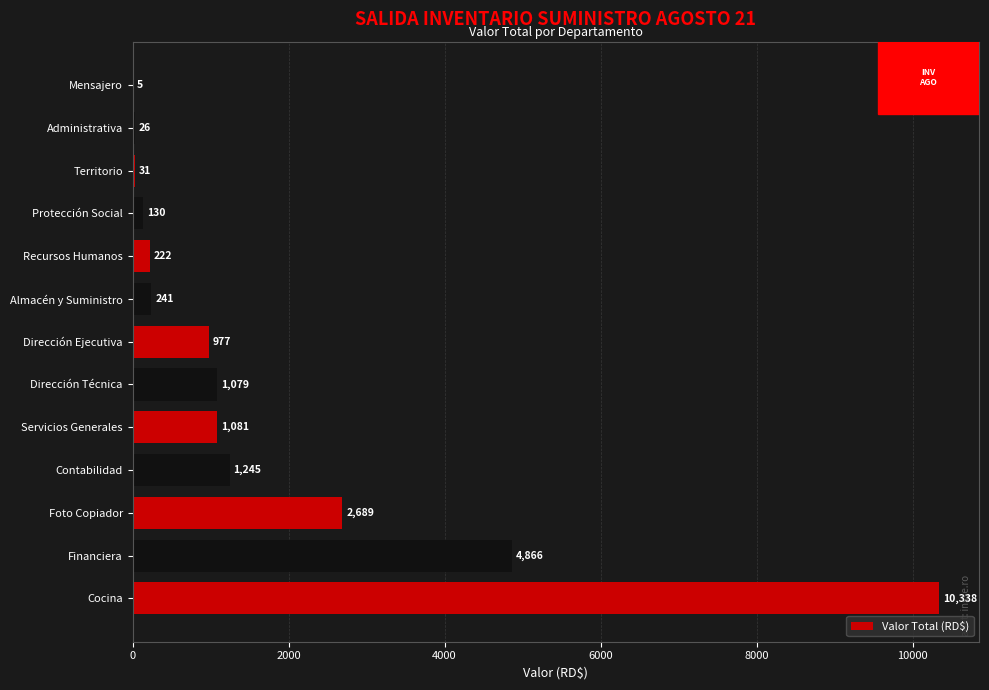

What value does the data have at Dirección Técnica?

1079.1